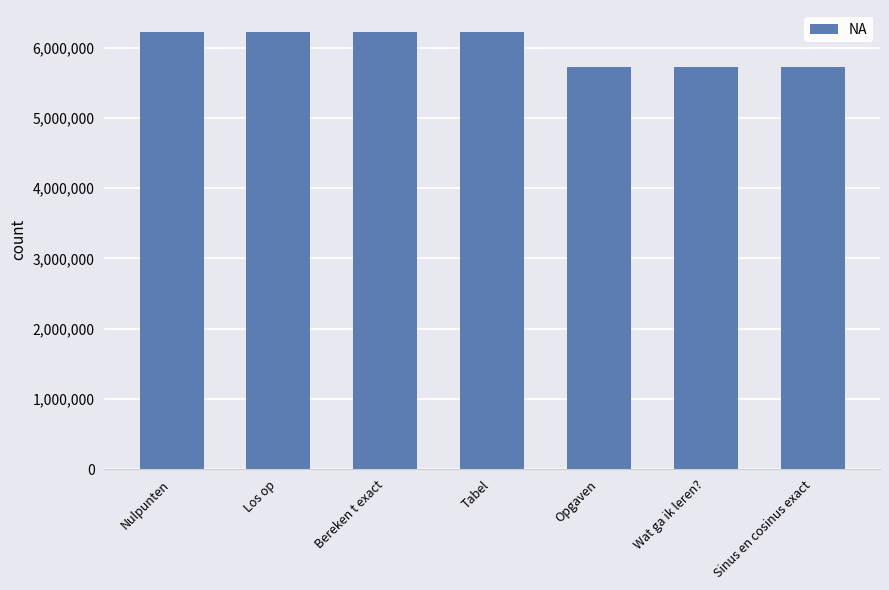

What is the ratio of the value at Wat ga ik leren? to the value at Bereken t exact?

0.9